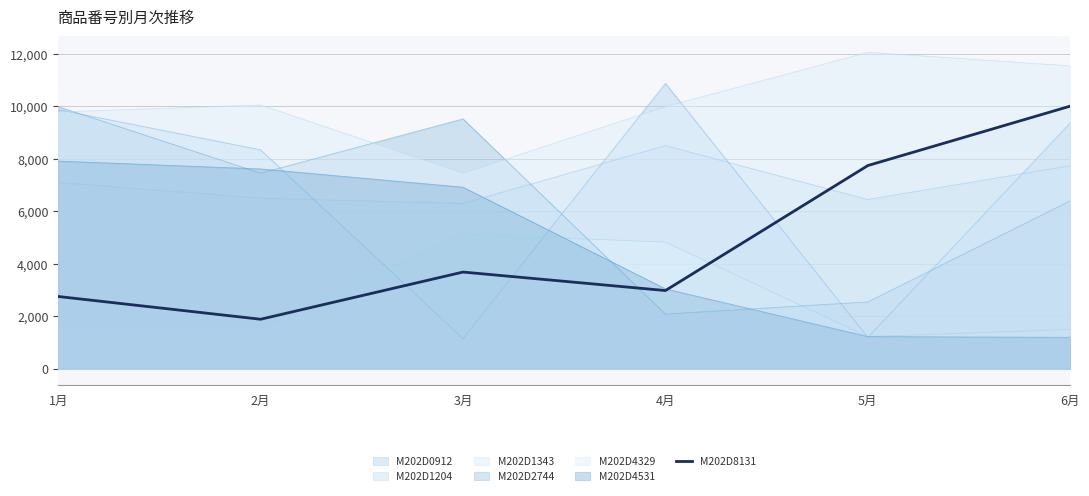

List the labels in order of value, smallest first.

2月, 1月, 4月, 3月, 5月, 6月